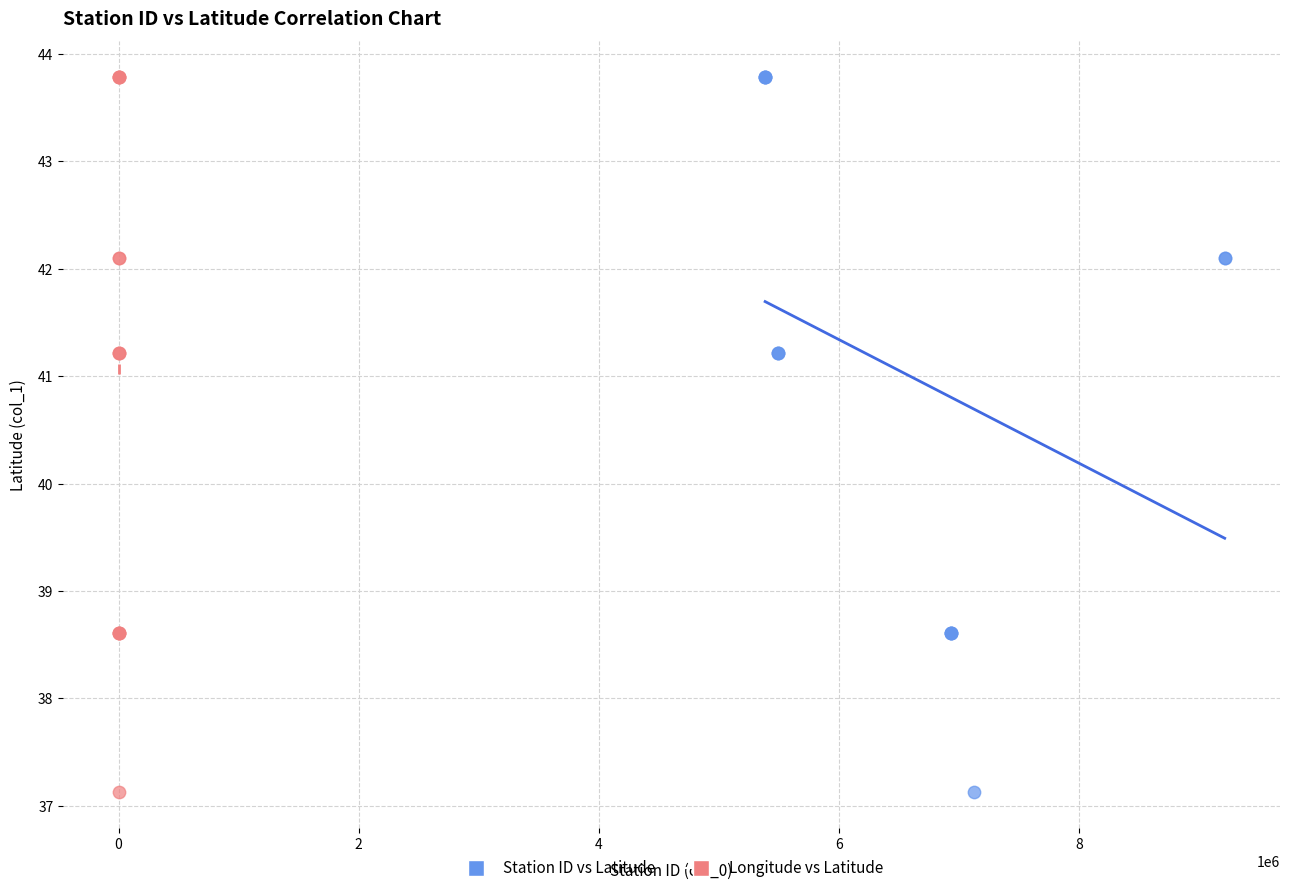

What are all the series names shown in the legend?

Station ID vs Latitude, Longitude vs Latitude